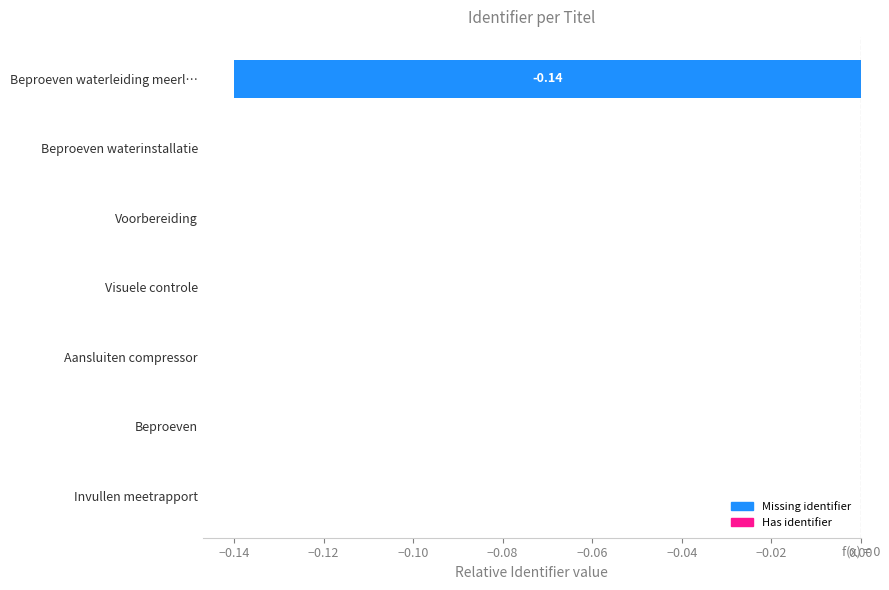

Count the number of data series in this chart.

1